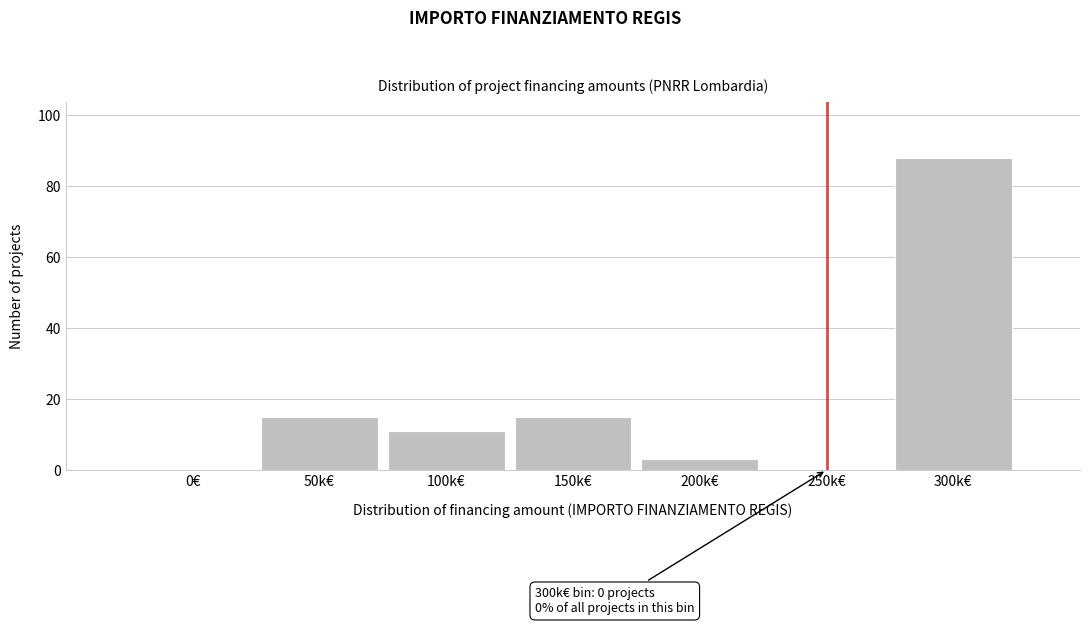

Reading right to left, what are all the values shown in this chart?

300k€=88	250k€=0	200k€=3	150k€=15	100k€=11	50k€=15	0€=0